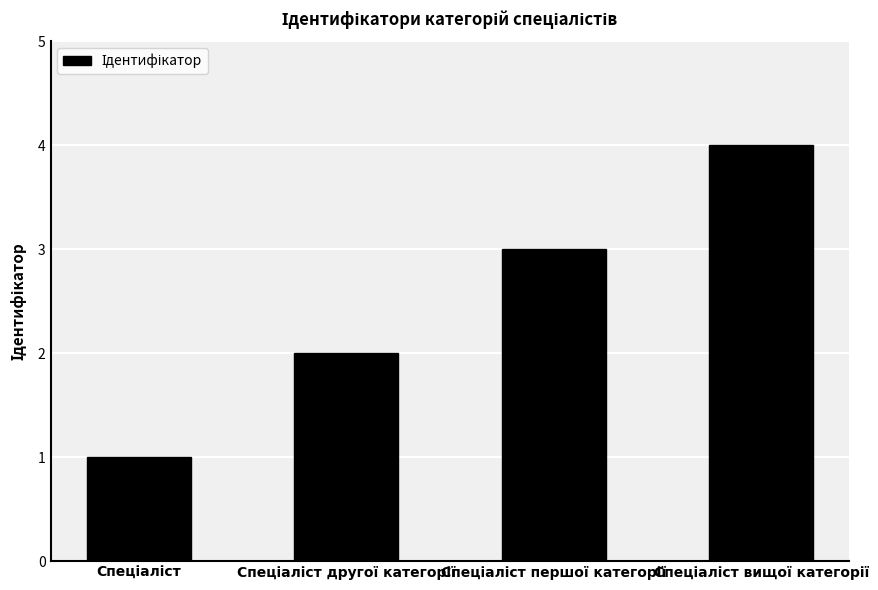

What is the greatest value displayed?

4